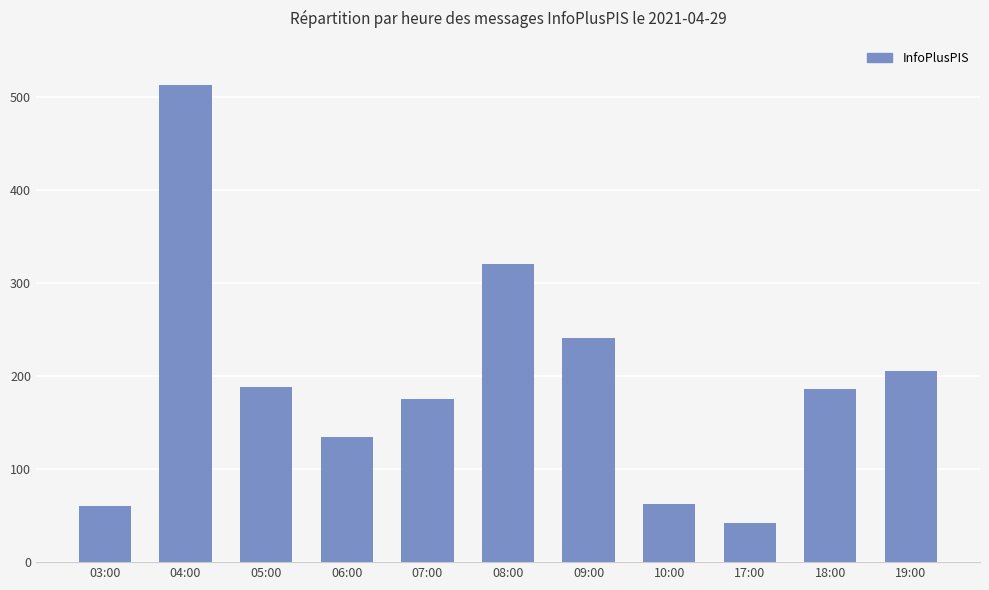

How many values are below 186?

5